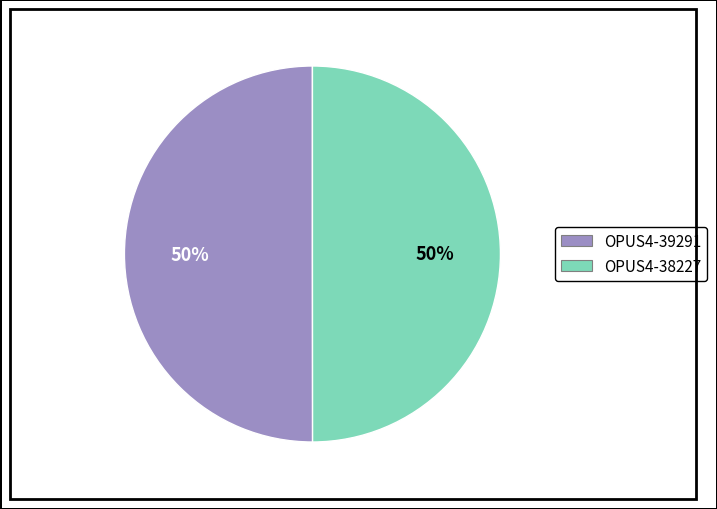

Count the number of slices in the pie.

2